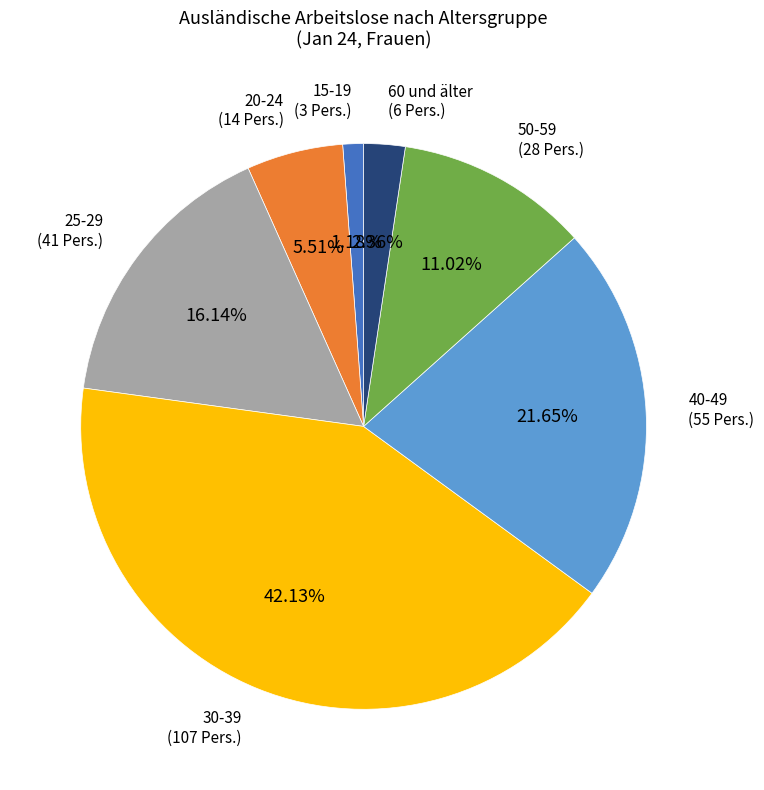

Does any single category account for the majority?

No